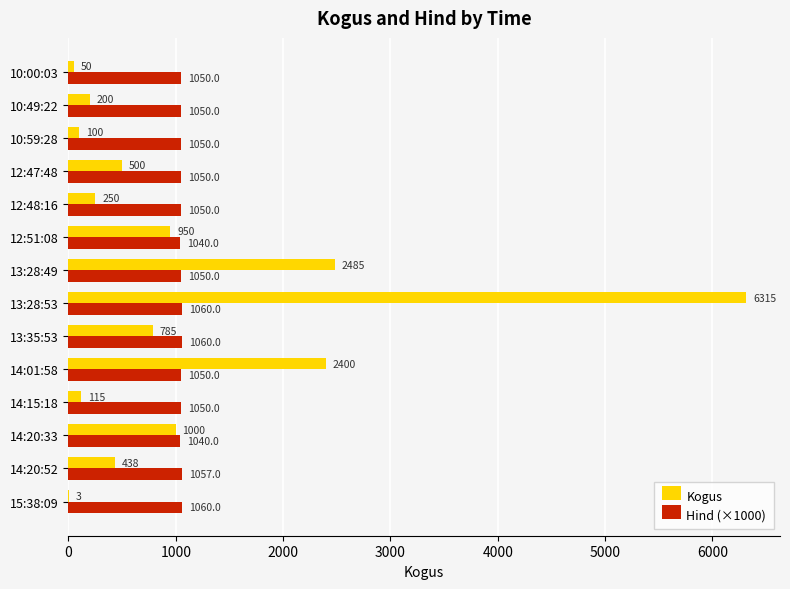

The Hind (×1000) series shows 1050 at 12:47:48. True or false?

True